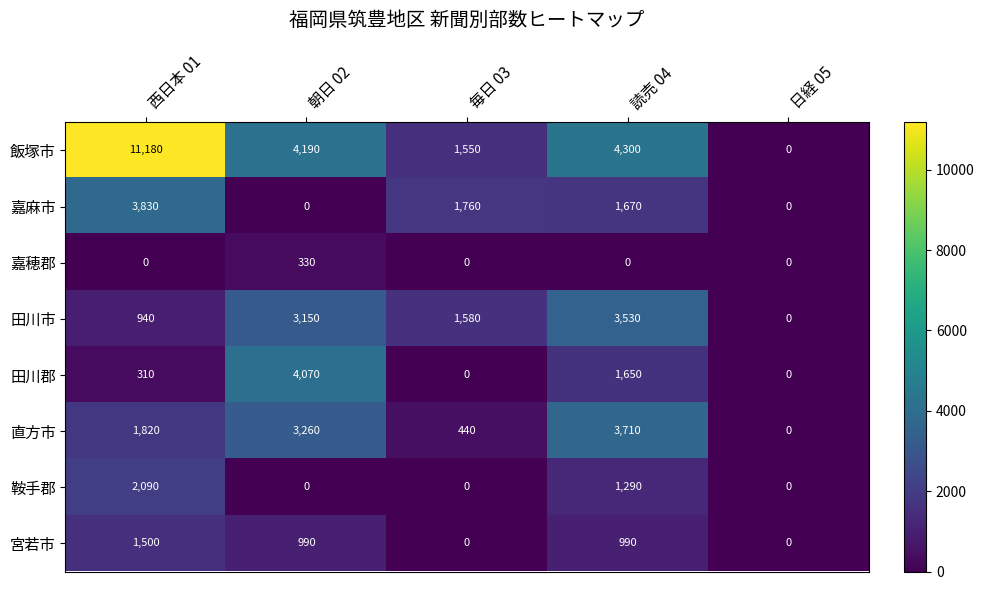

Between 毎日 03 and 読売 04, which series saw the biggest shift?

直方市